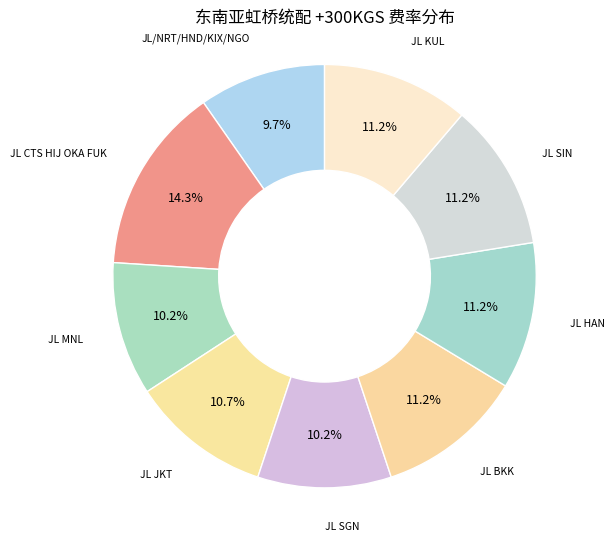

Count the number of slices in the pie.

9